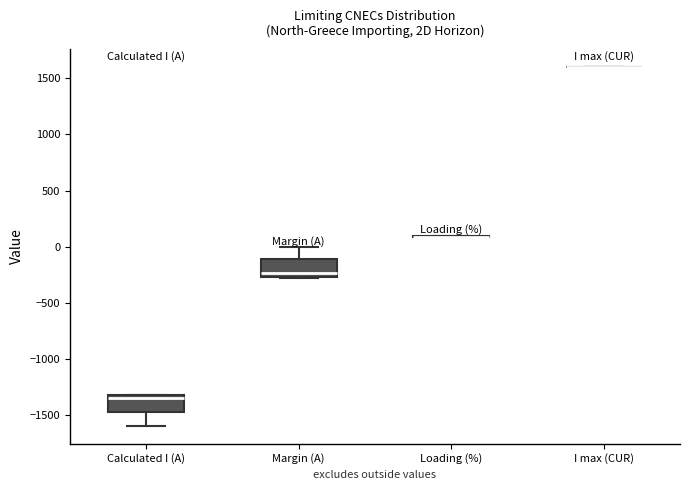

Reading left to right, read every box against the y-axis: the position of its median line, the range the box covers, and the ends of its whiskers. The values are not printed on the chart, so give them approximately, as read against the axis.

Calculated I (A): median -1350, box -1450 to -1300, whiskers -1600 to -1300
Margin (A): median -250 (just above the box's lower edge), box -250 to -100, whiskers -300 to 0
Loading (%): box collapsed to a line at 100, whiskers 100 to 100
I max (CUR): box collapsed to a line at 1600, whiskers 1600 to 1600